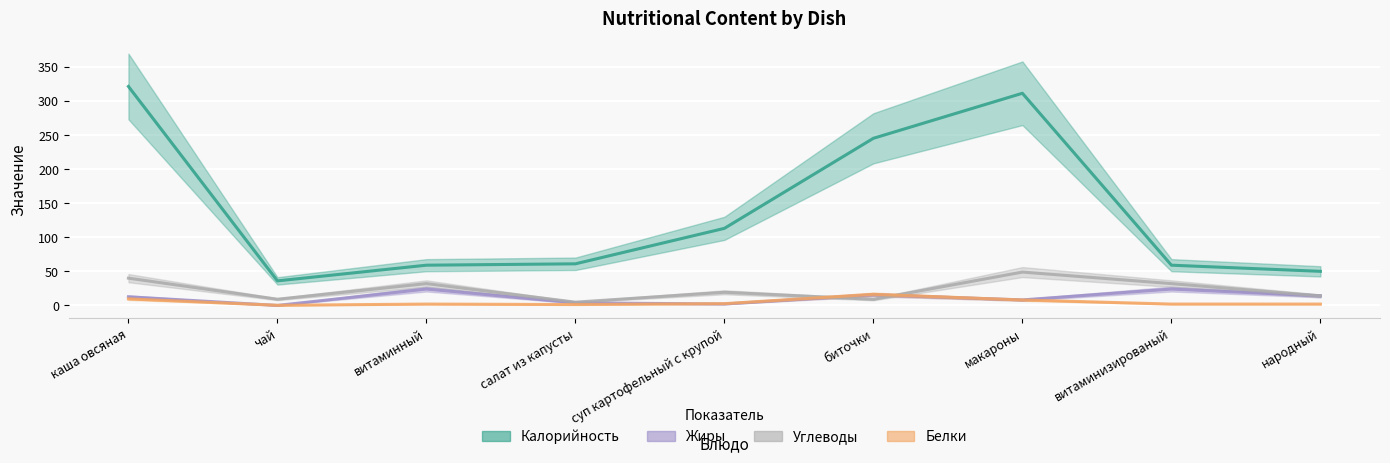

At which label does Жиры reach its peak?

витаминный